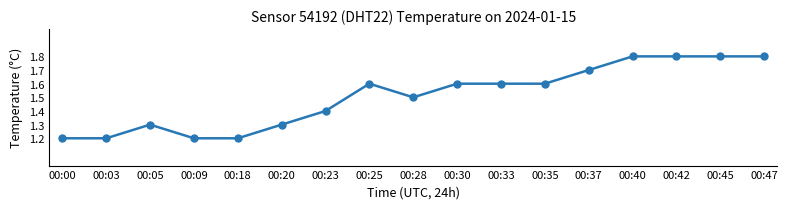

What is the value of the 9th point from the left?

1.5